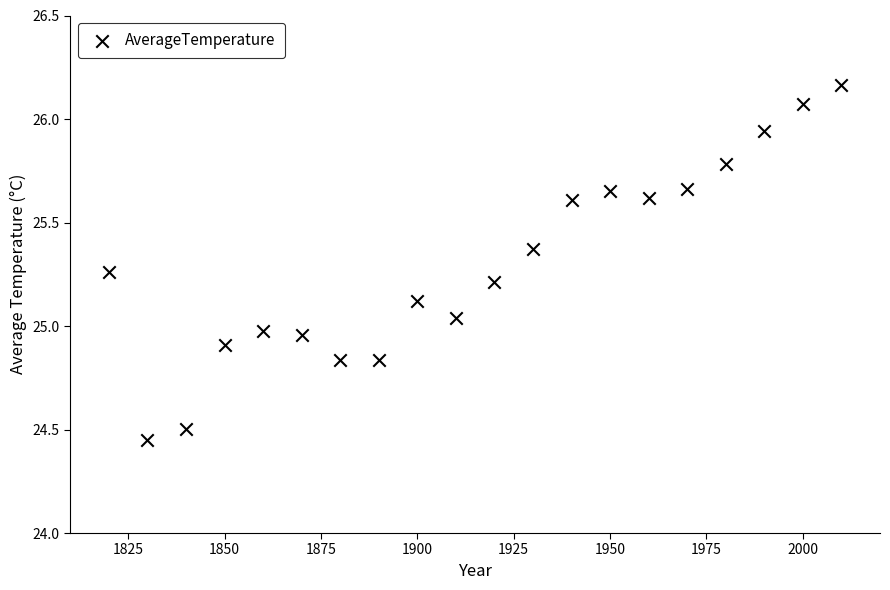

What is the range of Y values (max minus min)?

1.7